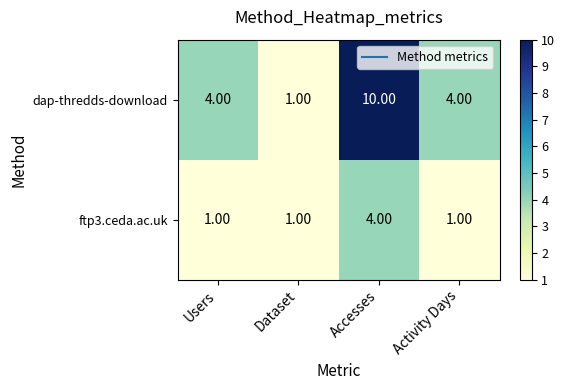

How many distinct data groups are displayed?

2